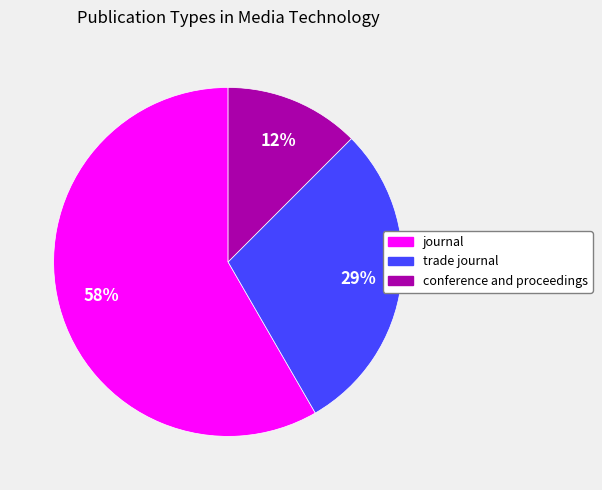

True or false: conference and proceedings accounts for 12% of the total.

True